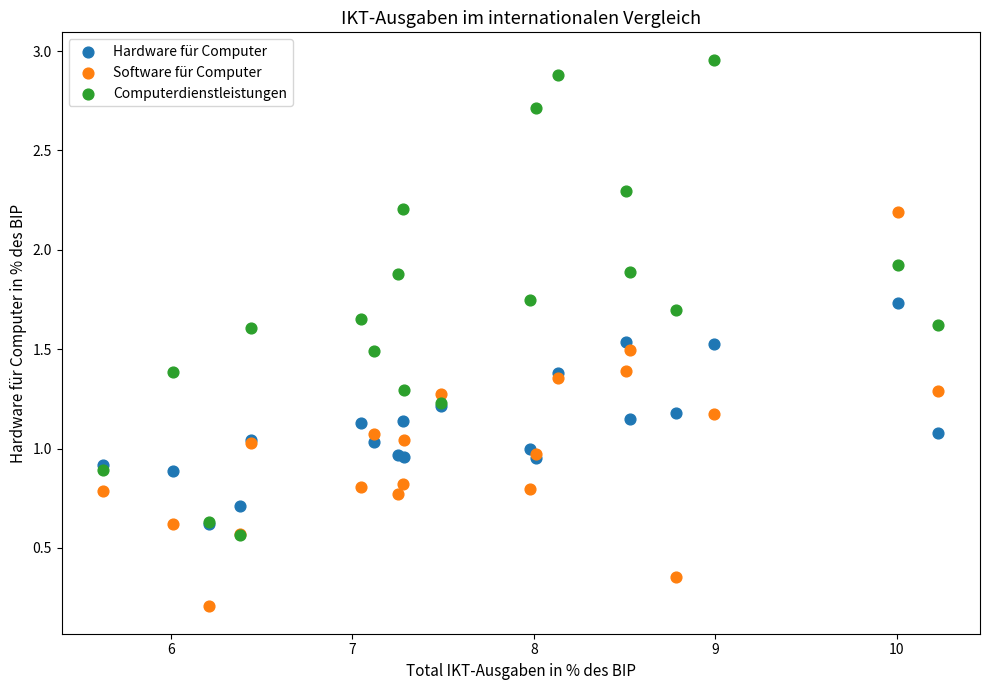

What are all the series names shown in the legend?

Hardware für Computer, Software für Computer, Computerdienstleistungen